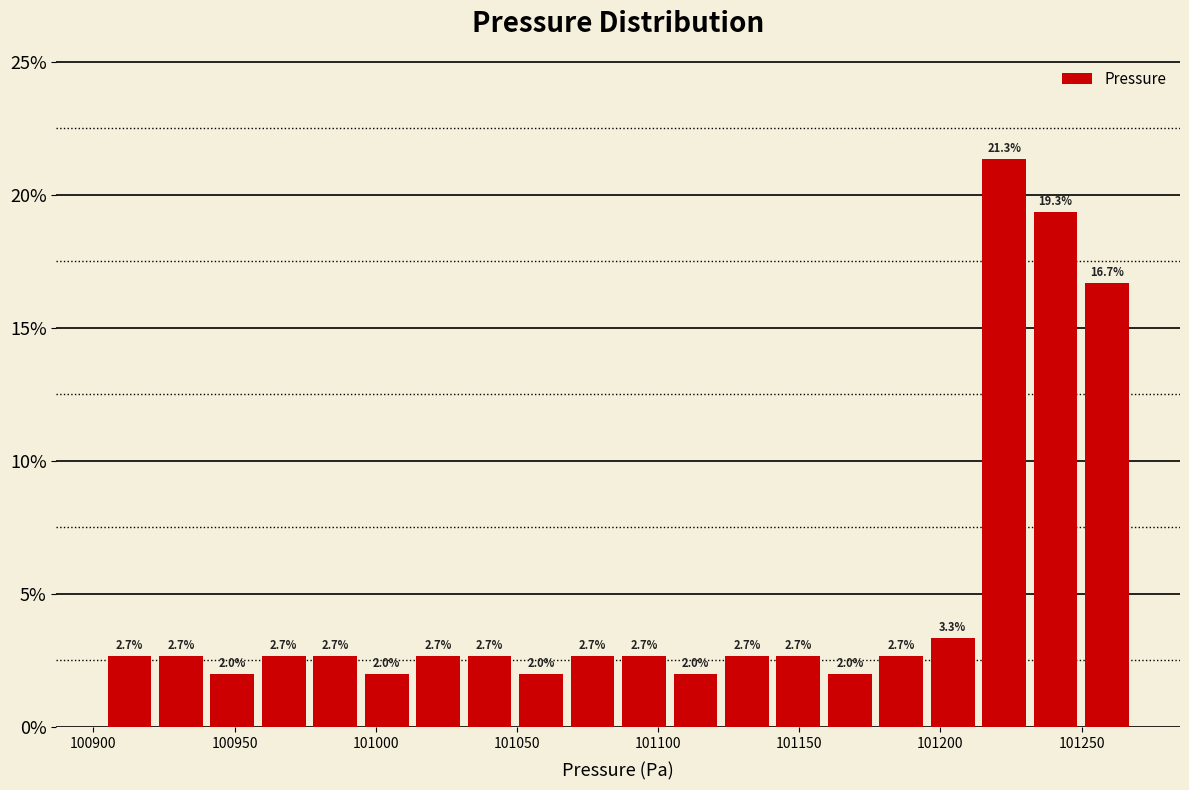

Around what value on the x-axis is the tallest bar? Give the approximate position of its centre, as read against the axis.

101225